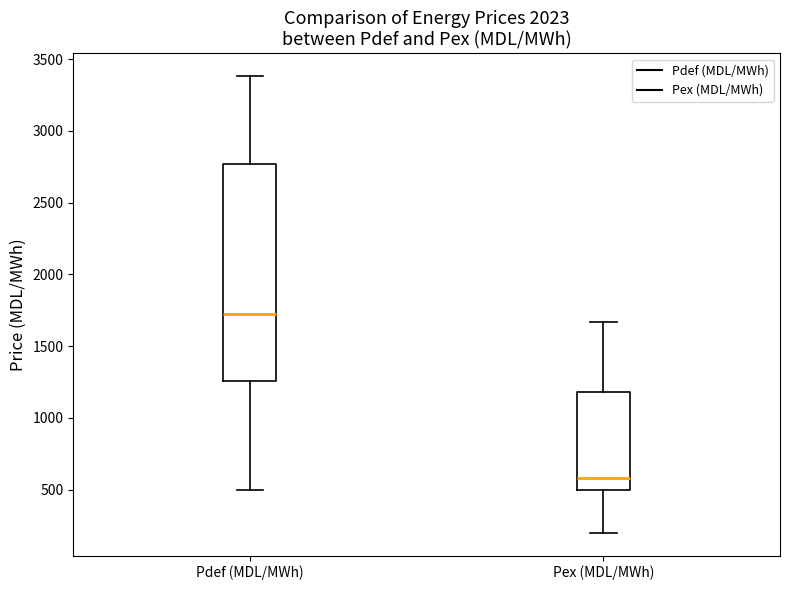

Where is the lower edge of the box for Pdef (MDL/MWh) on the y-axis? The values are not printed on the chart, so give them approximately, as read against the axis.

1250